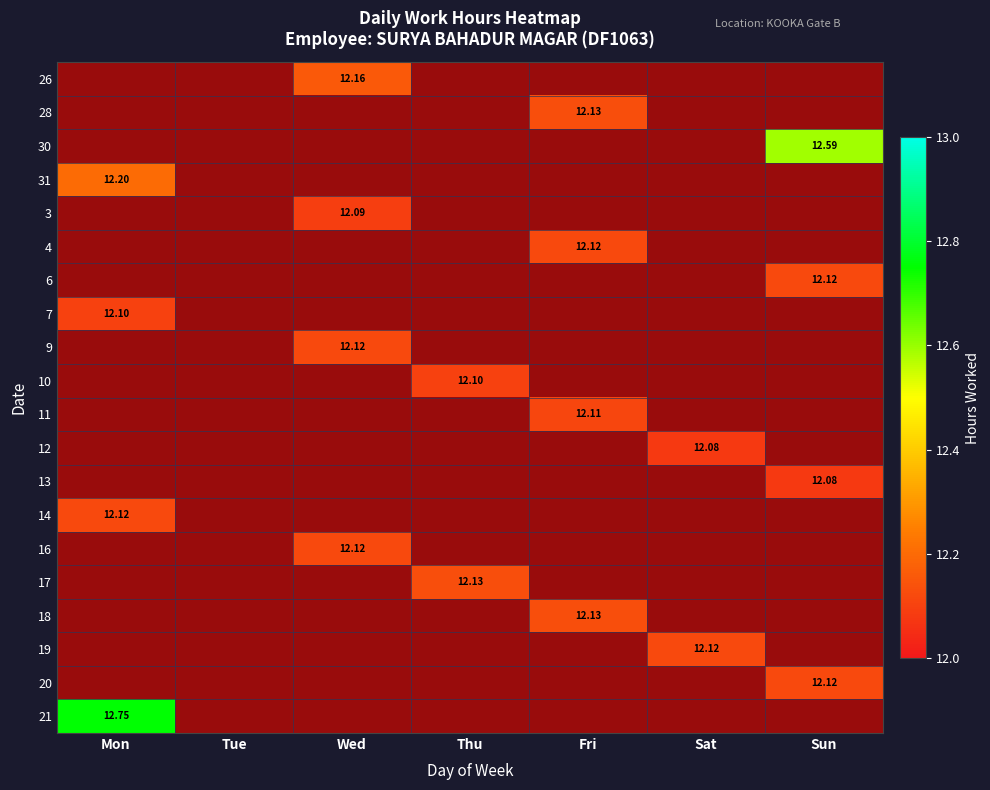

Which series has the largest range (max minus min)?

21